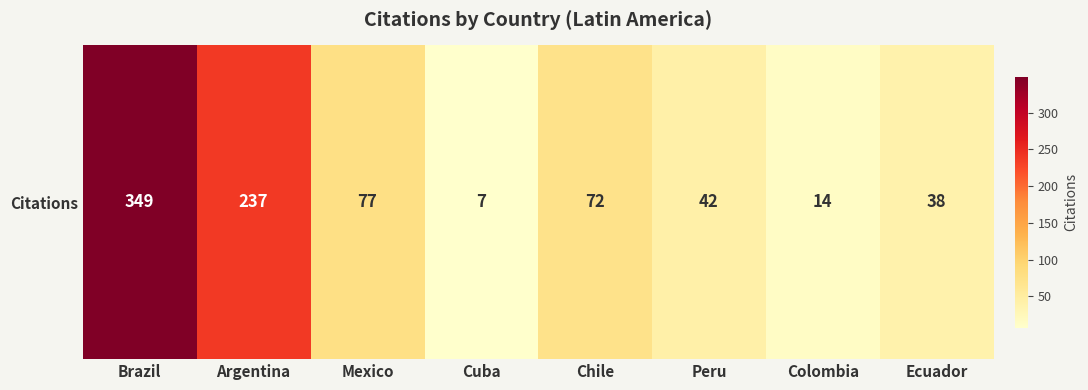

List the labels in order of value, largest first.

Brazil, Argentina, Mexico, Chile, Peru, Ecuador, Colombia, Cuba